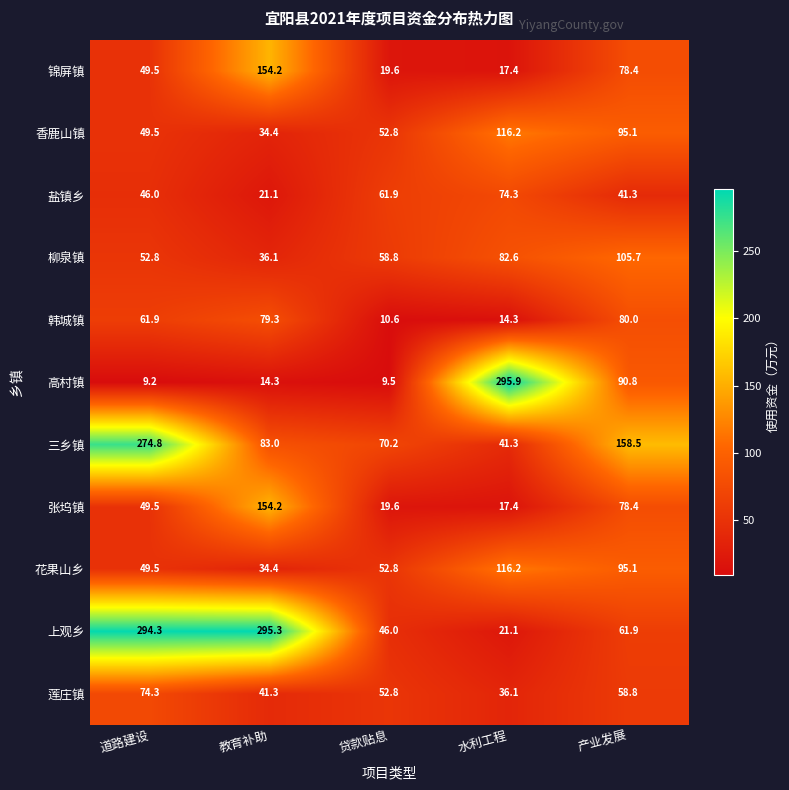

Where is 韩城镇 nearest to the value 45?

道路建设